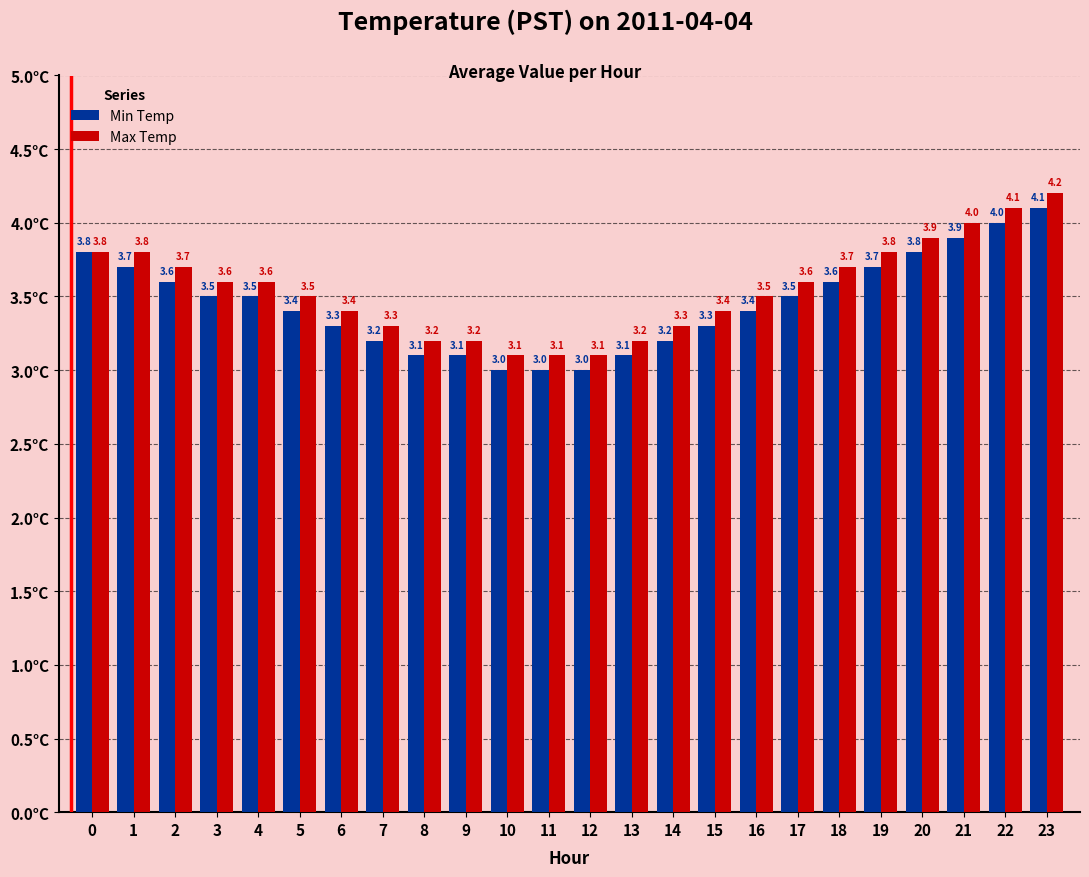

The Min Temp series shows 3.9 at 21. True or false?

True